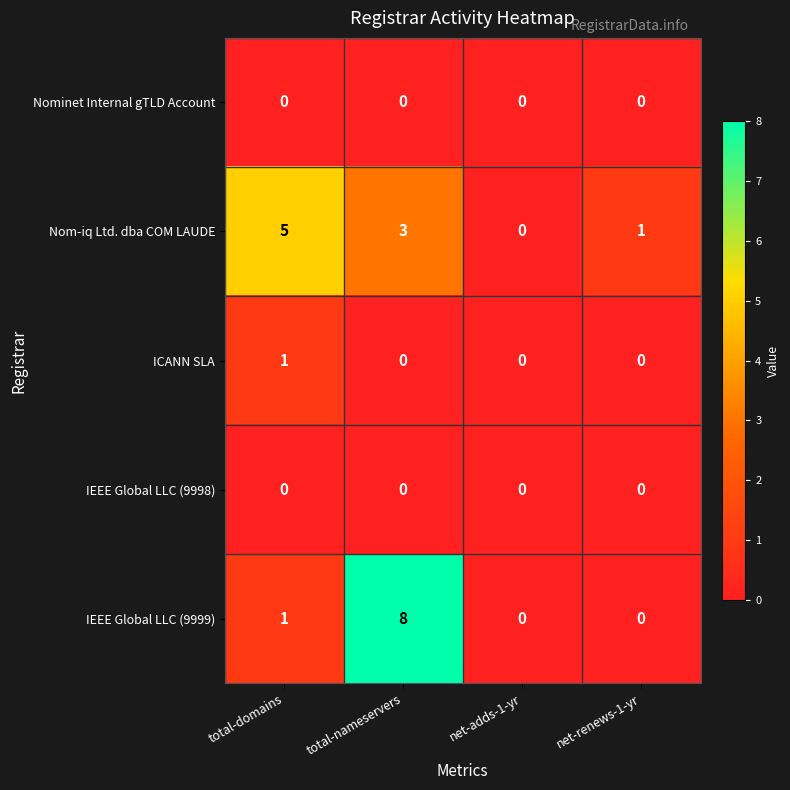

Which series has the largest range (max minus min)?

IEEE Global LLC (9999)